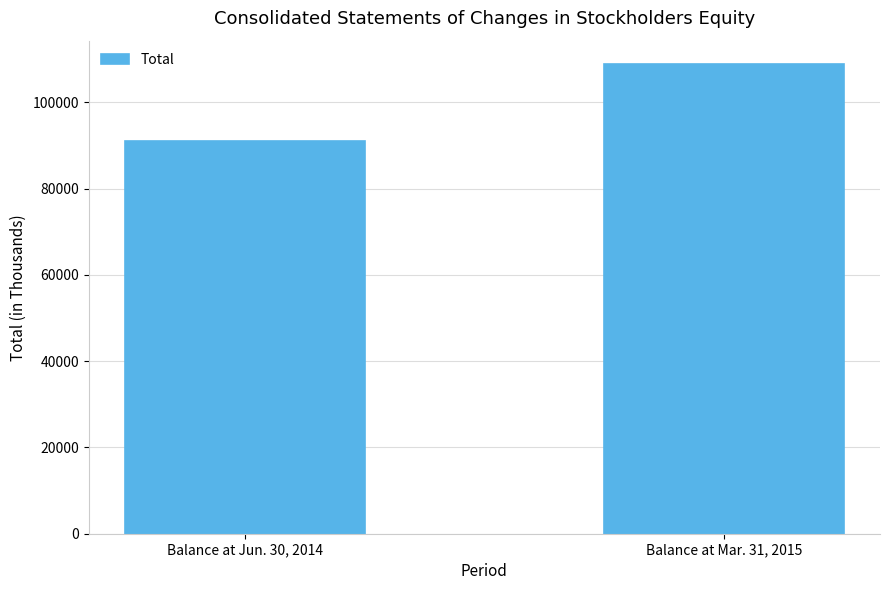

What position from the right is Balance at Jun. 30, 2014?

2